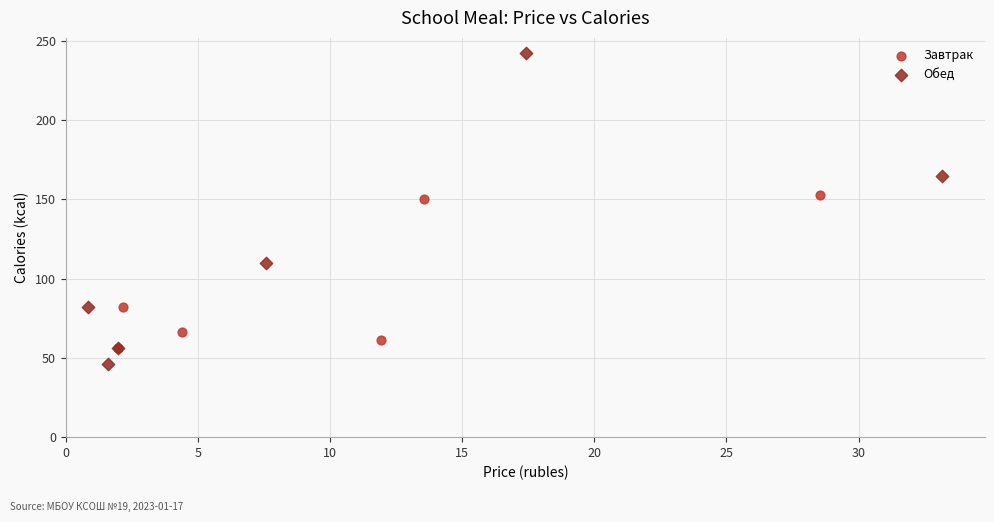

Which series reaches the maximum Y coordinate?

Обед